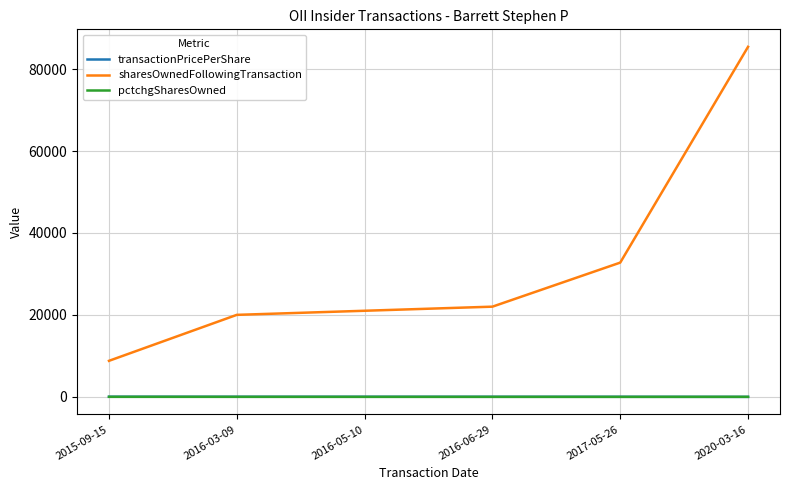

Which category has the highest value across all series?

2020-03-16